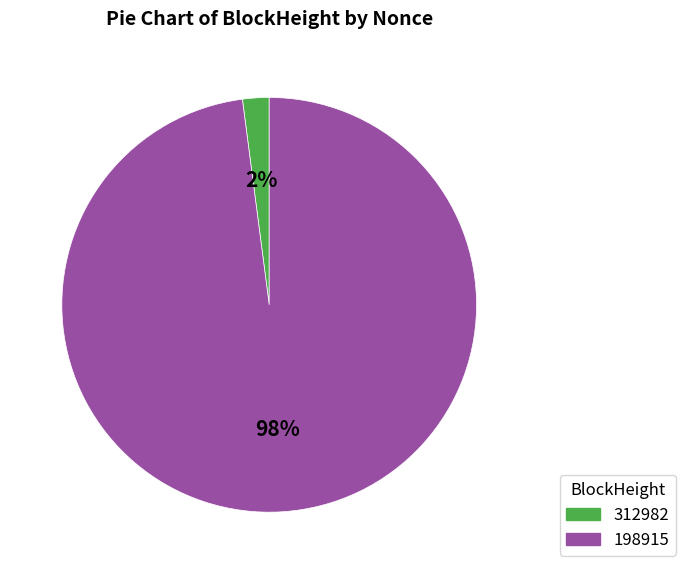

What is the largest slice in the pie chart?

198915